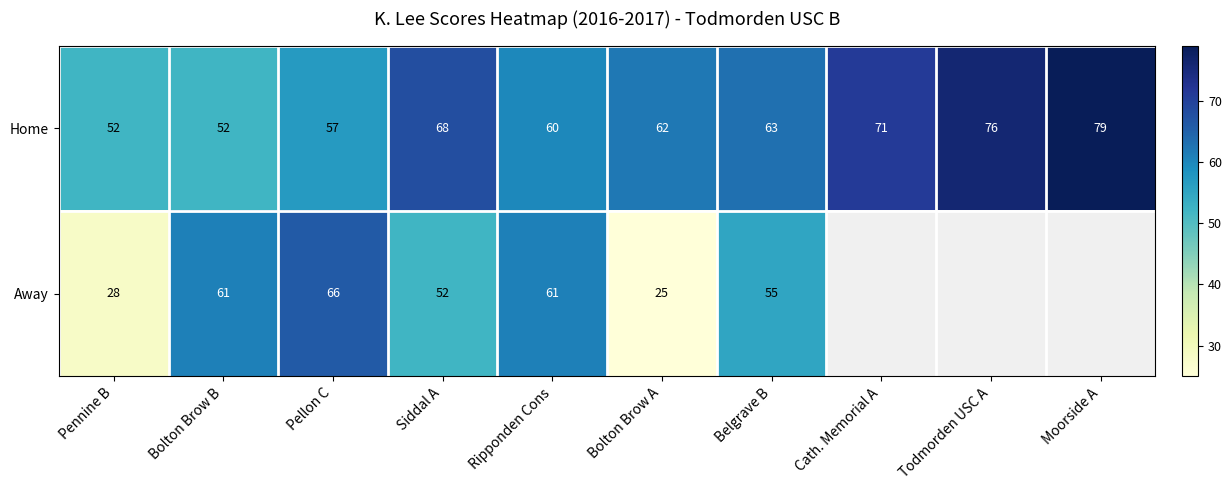

How many series are shown in this chart?

2